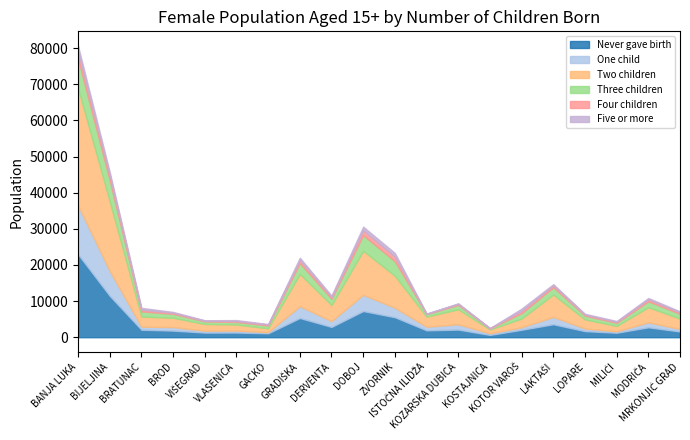

At GRADIŠKA, list the series in order from smallest to largest.

Five or more, Four children, Three children, One child, Never gave birth, Two children